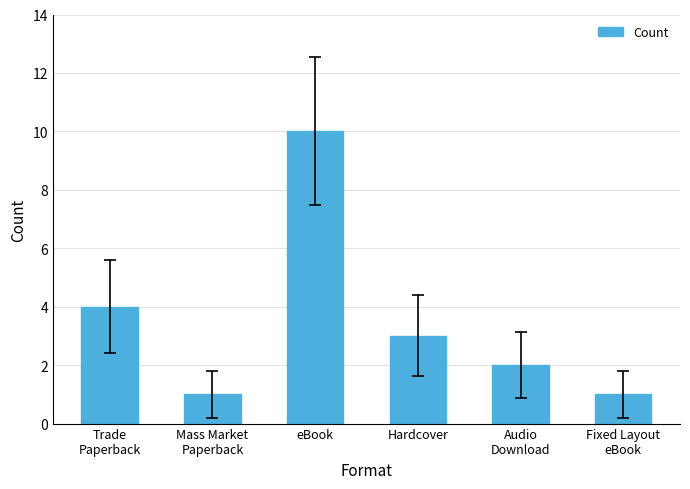

What is the greatest value displayed?

10